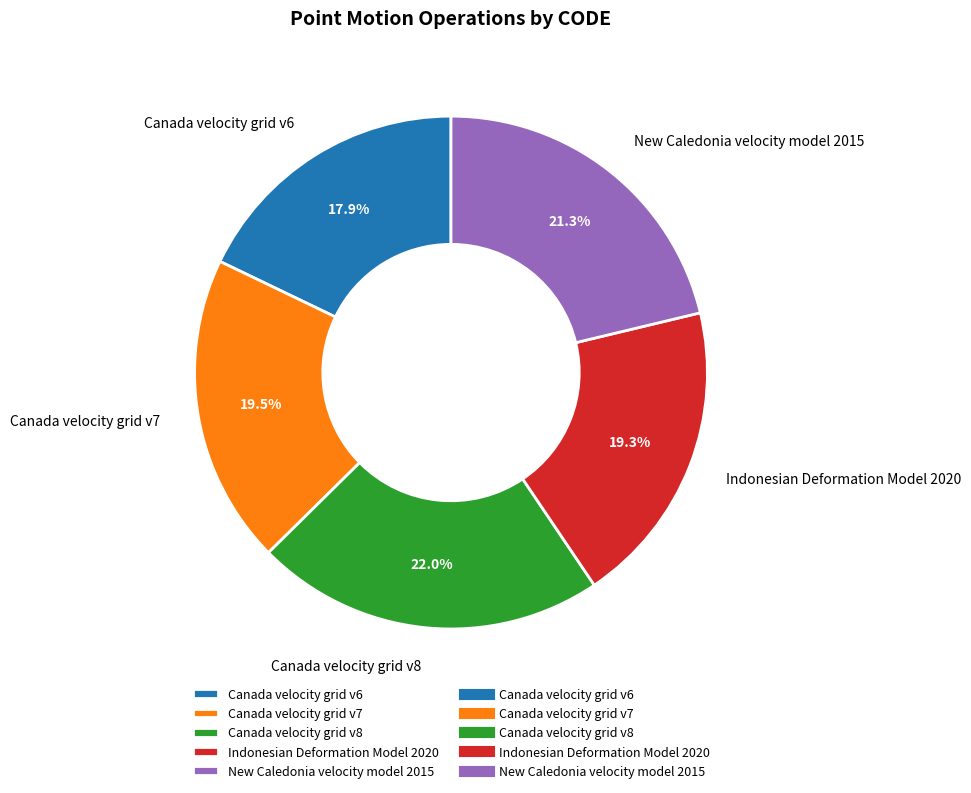

What is the smallest slice in the pie chart?

Canada velocity grid v6